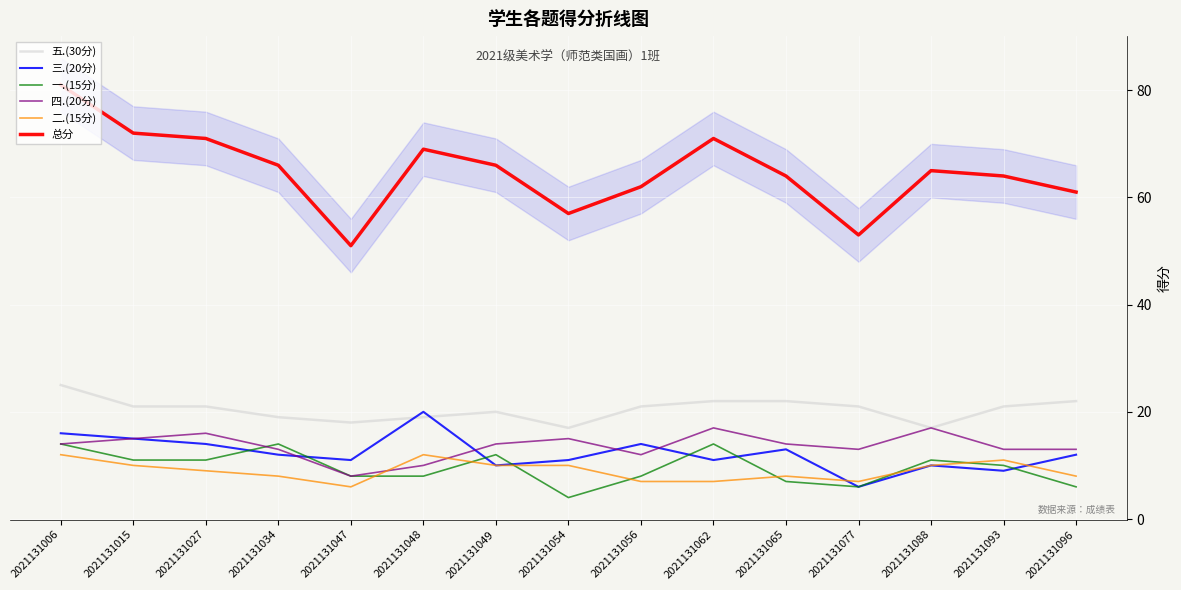

What are all the series names shown in the legend?

五.(30分), 三.(20分), 一.(15分), 四.(20分), 二.(15分), 总分